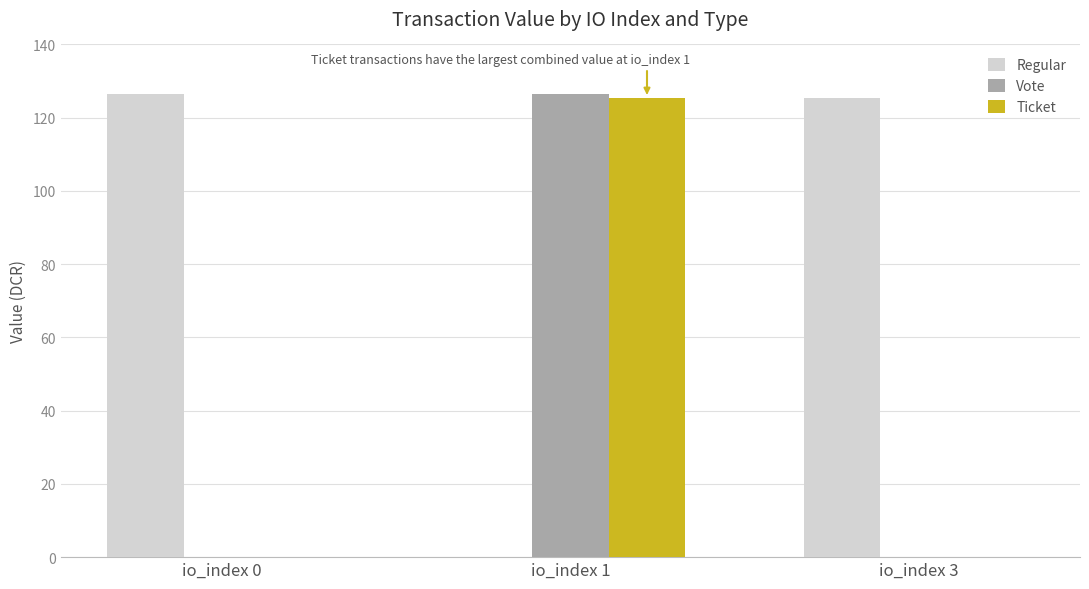

What are all the series names shown in the legend?

Regular, Vote, Ticket